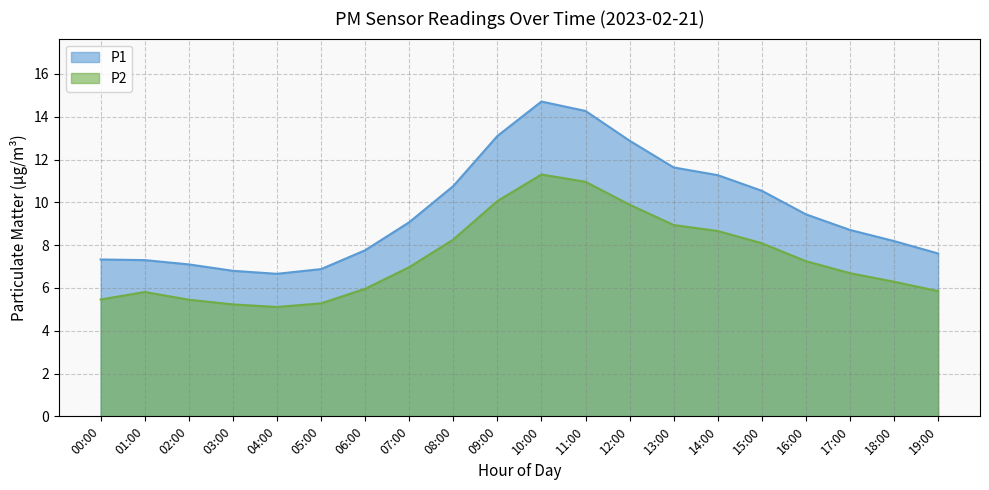

Which label corresponds to the smallest value in the chart?

04:00